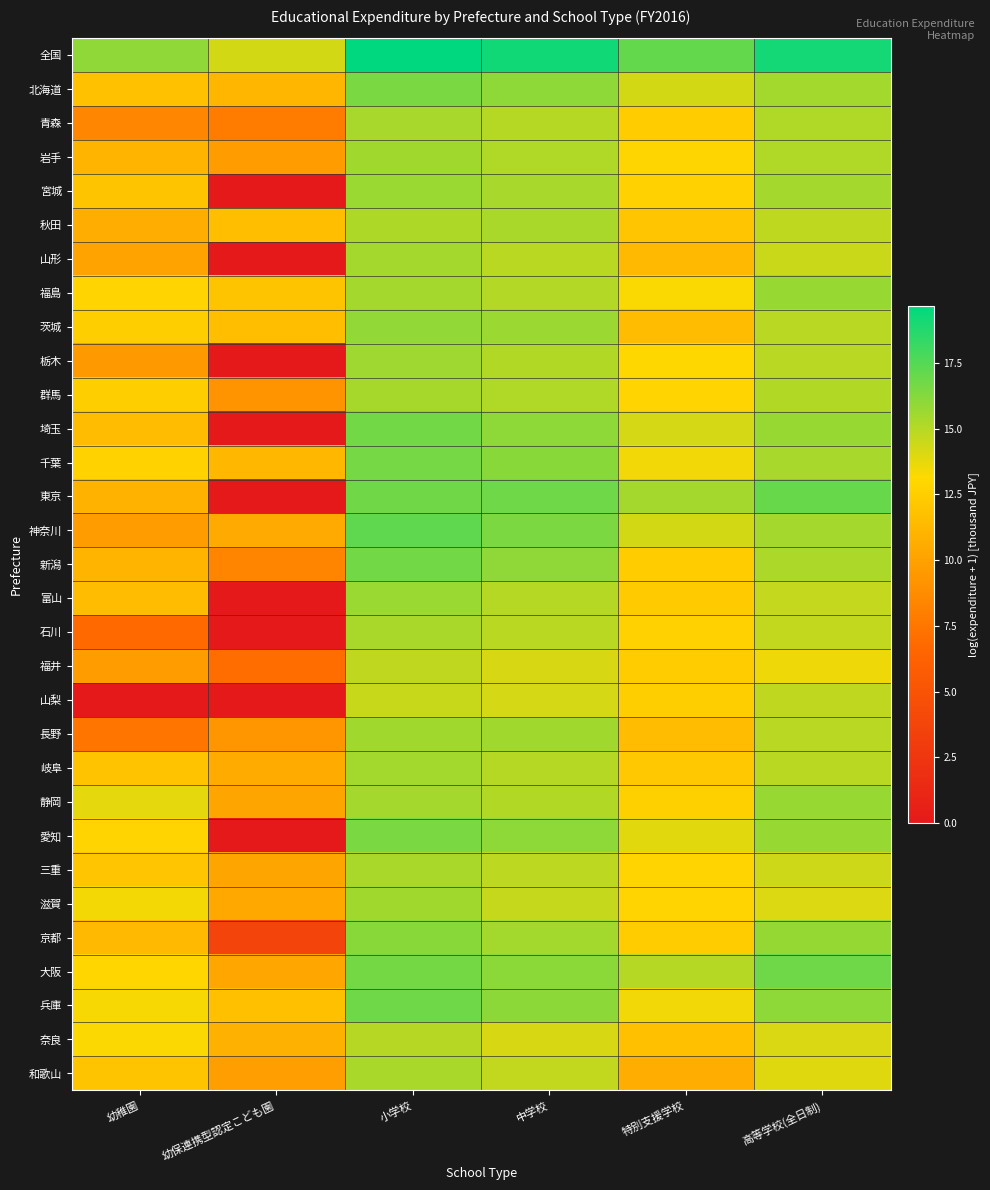

List the series in order of their peak value, lowest first.

山梨, 福井, 奈良, 和歌山, 三重, 秋田, 石川, 青森, 群馬, 山形, 岐阜, 岩手, 長野, 滋賀, 栃木, 宮城, 富山, 静岡, 福島, 茨城, 京都, 北海道, 愛知, 千葉, 新潟, 埼玉, 大阪, 兵庫, 東京, 神奈川, 全国